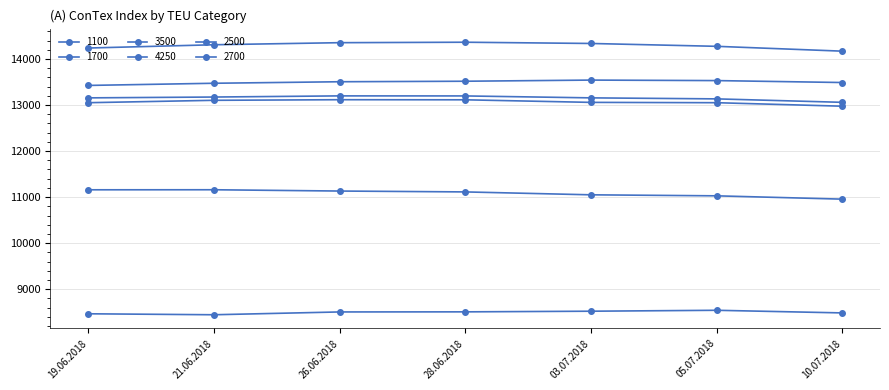

How many categories are shown in the chart?

7